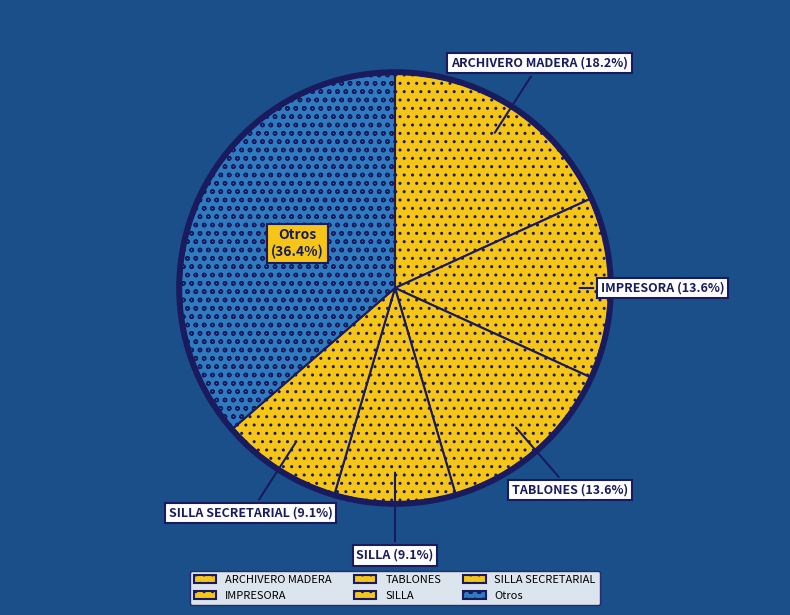

Count the number of slices in the pie.

6